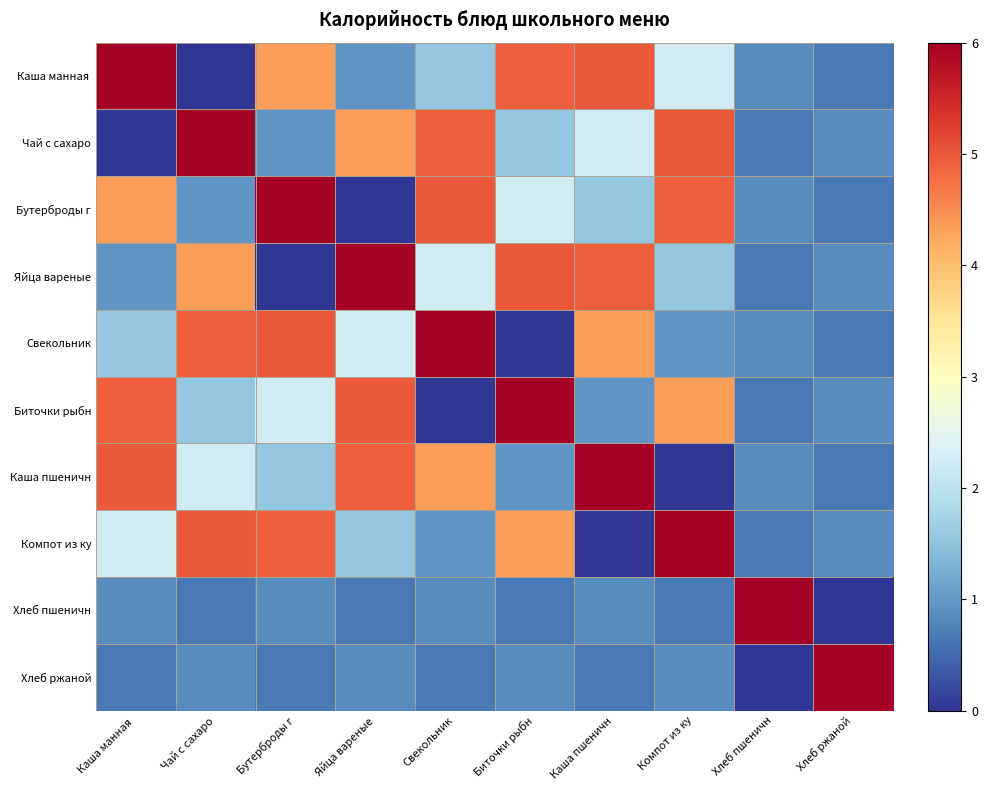

At which category does the chart reach its peak across all series?

Каша манная 